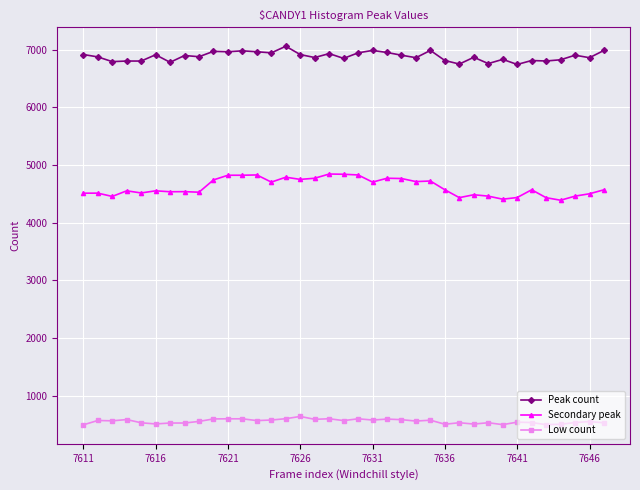

True or false: Secondary peak and Low count cross at least once.

False